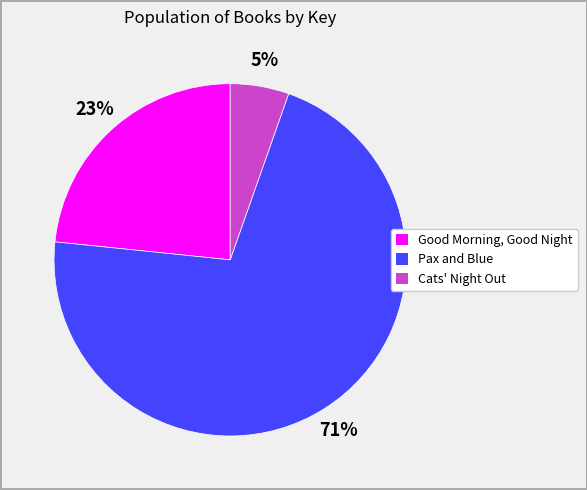

To the nearest percent, what portion does Good Morning, Good Night represent?

23%